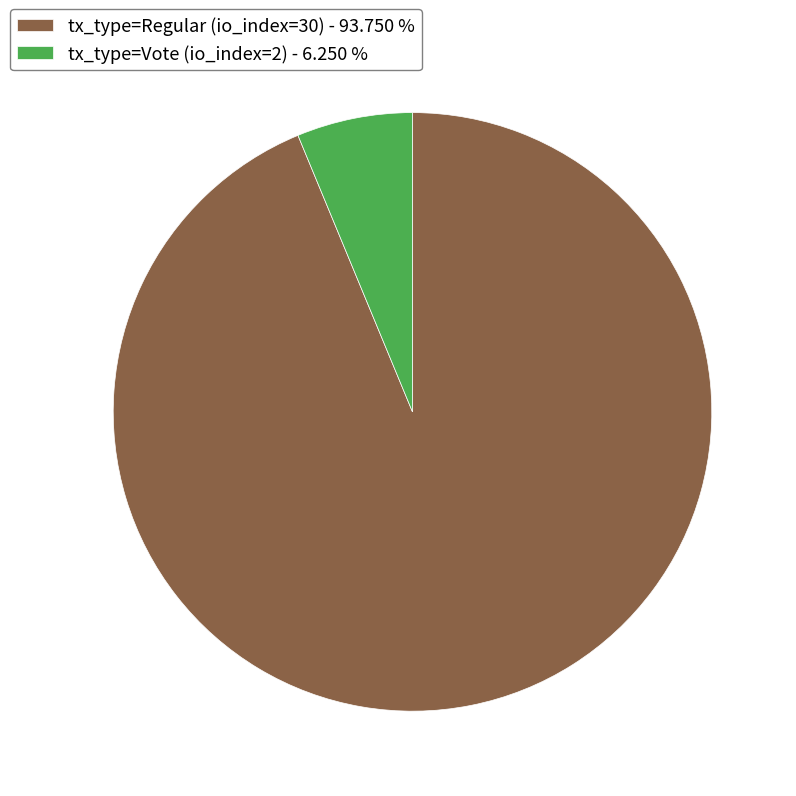

Which has a higher value, tx_type=Vote (io_index=2) - 6.250 % or tx_type=Regular (io_index=30) - 93.750 %?

tx_type=Regular (io_index=30) - 93.750 %